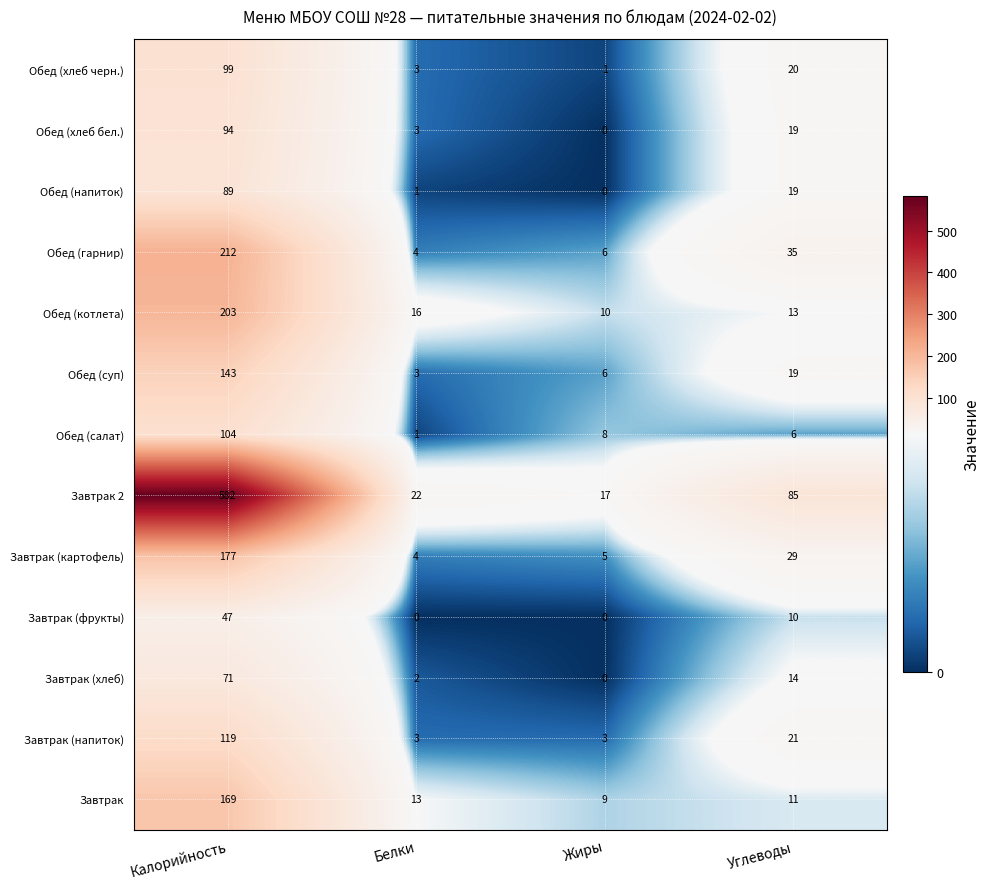

What is the difference between the maximum and minimum values in the Обед (хлеб черн.) series?

98